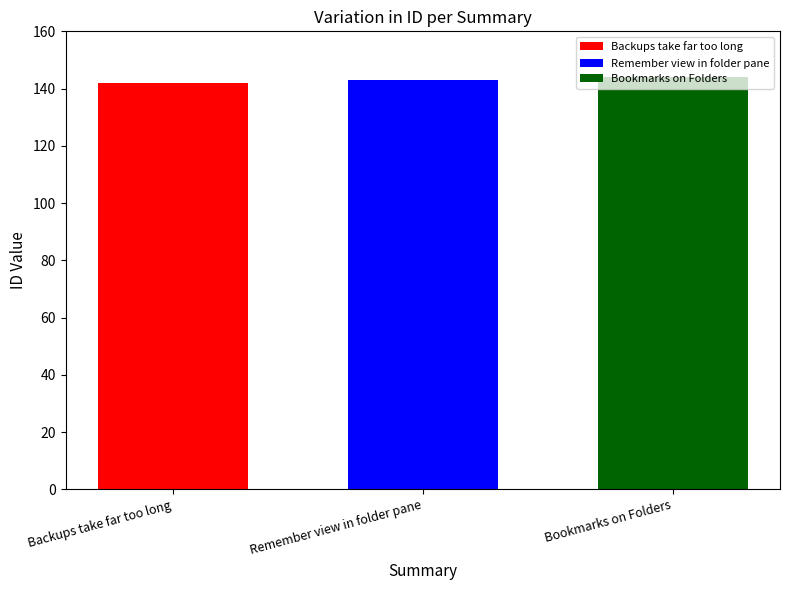

Read the Remember view in folder pane value at Remember view in folder pane.

143